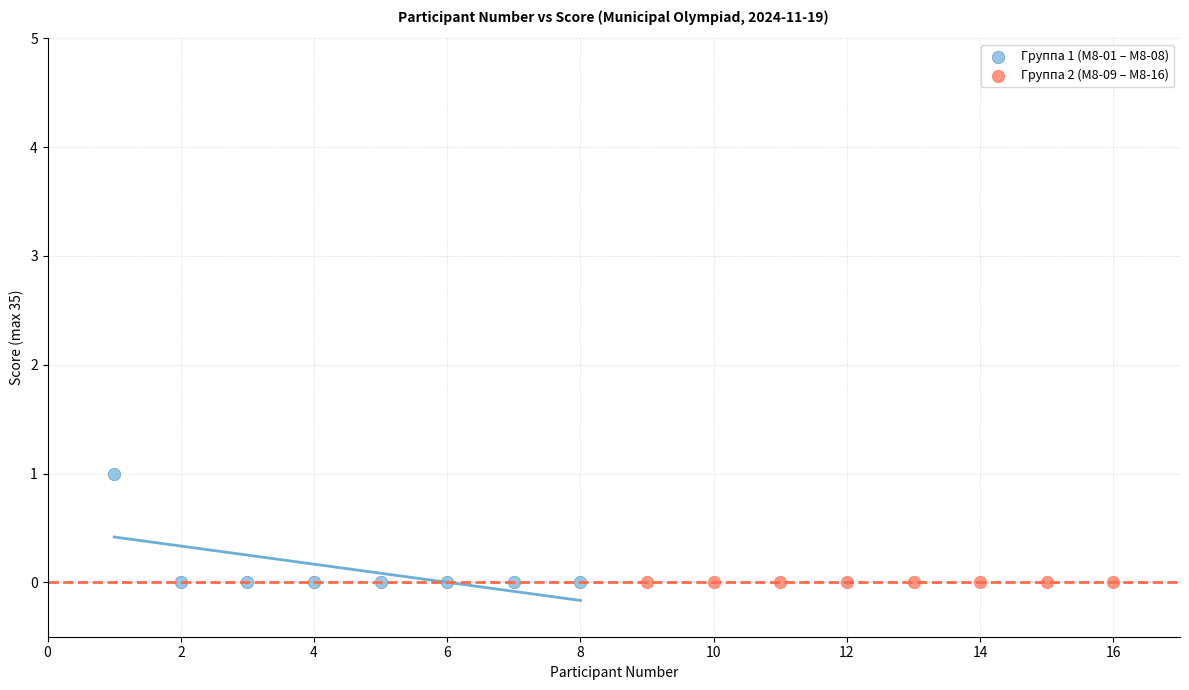

Which series contains the highest Y value?

Группа 1 (М8-01 – М8-08)